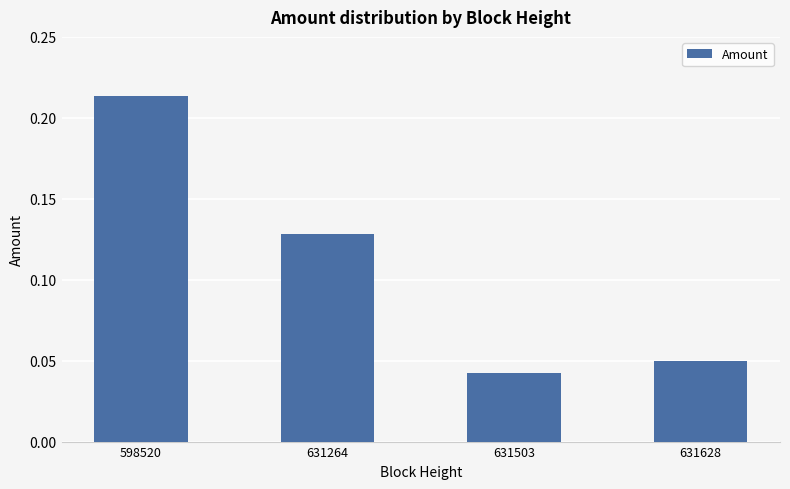

Rank the categories by value from highest to lowest.

598520, 631264, 631628, 631503